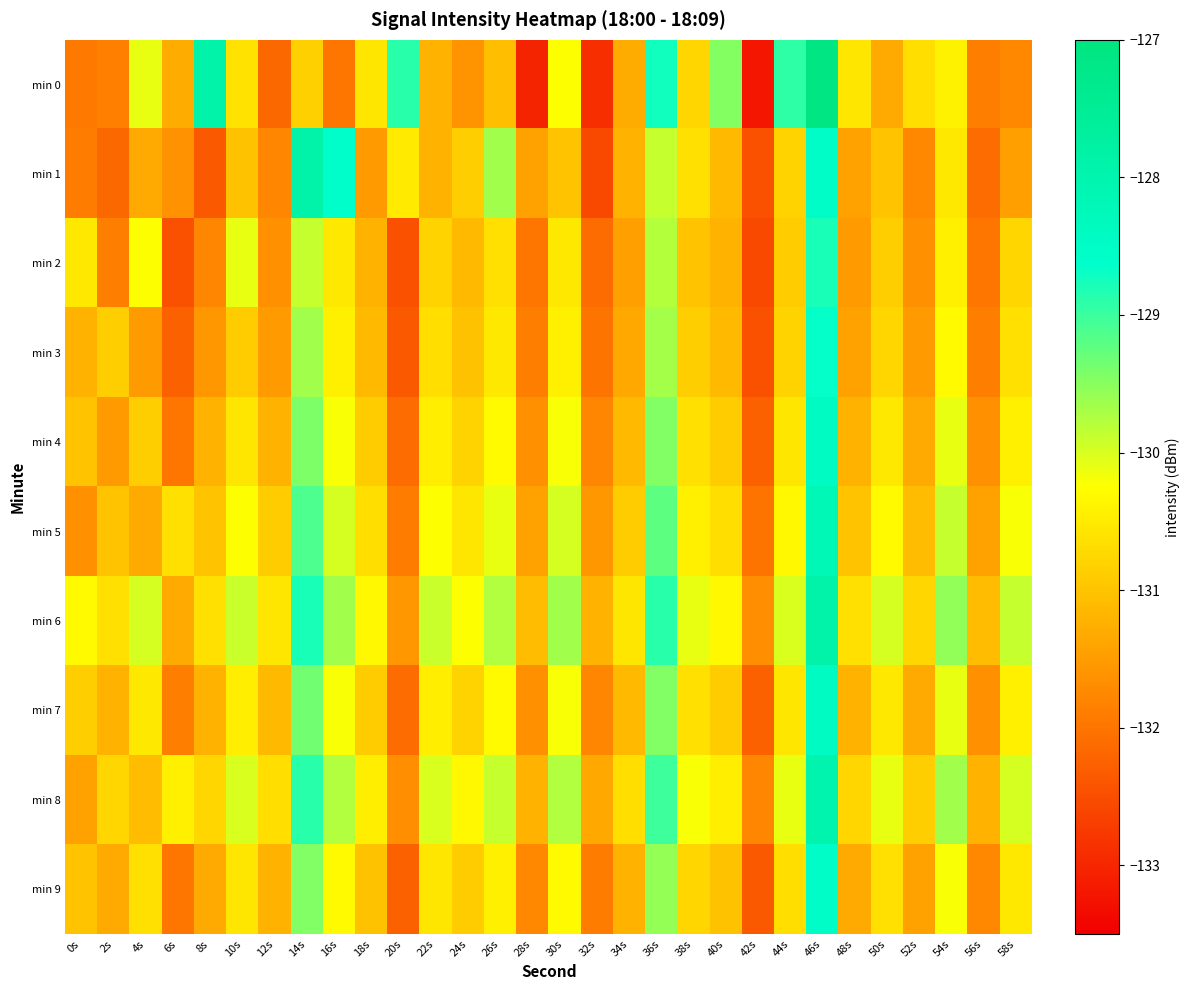

Rank the series by their maximum value, from highest to lowest.

min 0, min 6, min 1, min 8, min 5, min 4, min 7, min 9, min 3, min 2